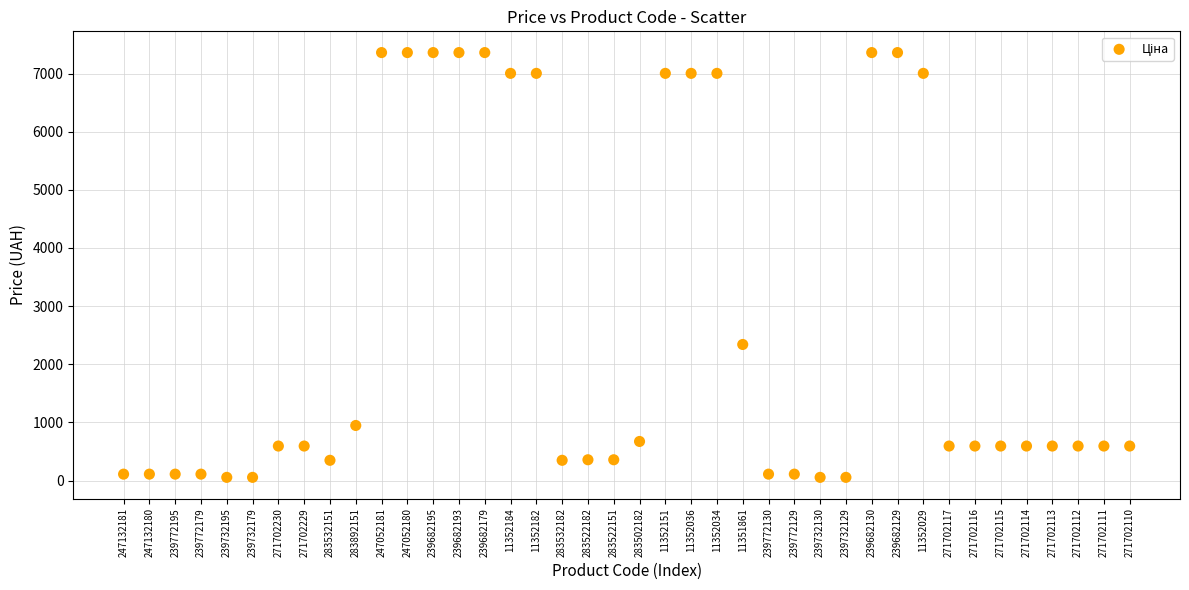

What Y value in the scatter plot is closest to 3707?

2340.3